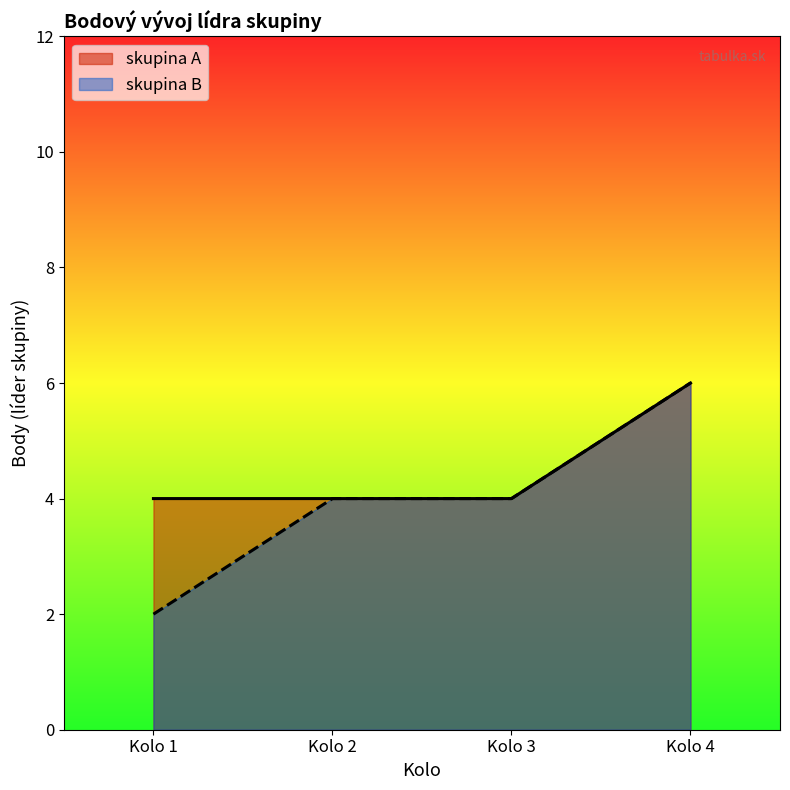

Between 2 and 3, which is larger?

2